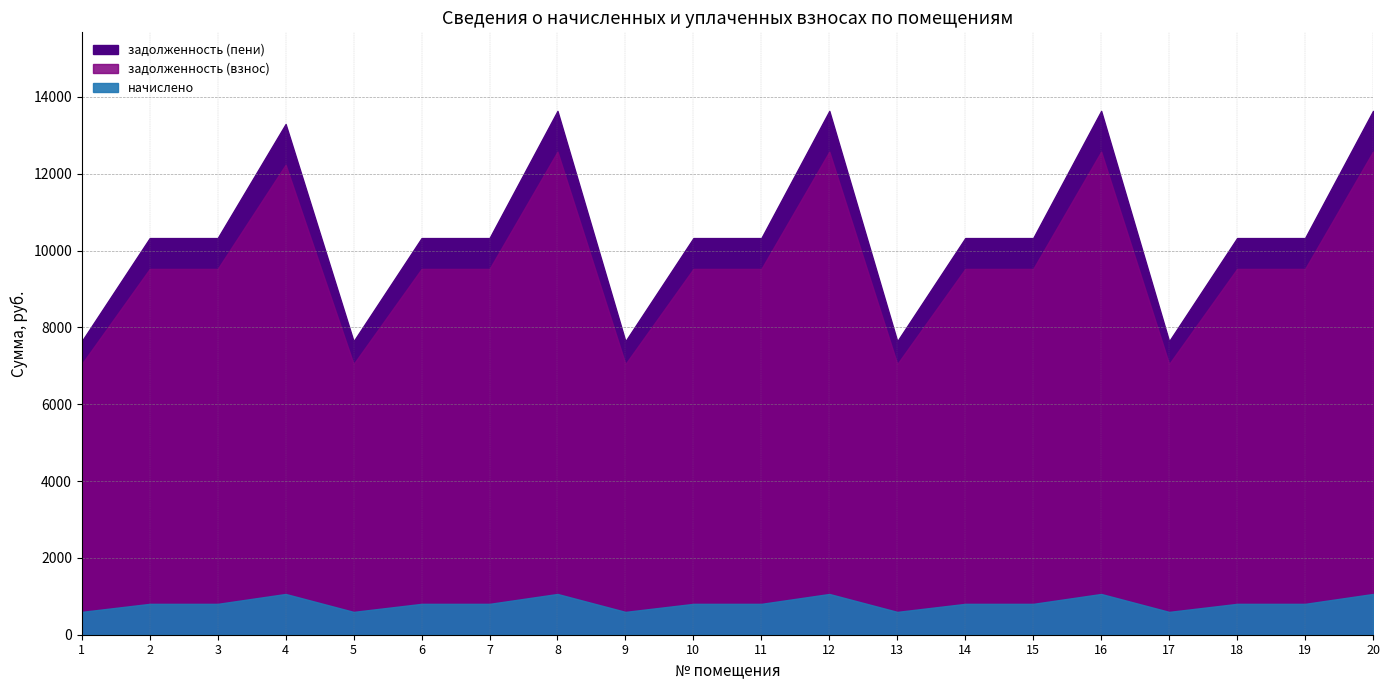

Reading right to left, transcribe all the data shown in this chart.

задолженность (взнос): 12576.0	9523.2	9523.2	7046.4	12576.0	9523.2	9523.2	7046.4	12576.0	9523.2	9523.2	7046.4	12576.0	9523.2	9523.2	7046.4	12235.4	9523.2	9523.2	7046.4
задолженность (пени): 13637.1	10326.7	10326.7	7640.9	13637.1	10326.7	10326.7	7640.9	13637.1	10326.7	10326.7	7640.9	13637.1	10326.7	10326.7	7640.9	13296.5	10326.7	10326.7	7640.9
начислено: 1061.1	803.5	803.5	594.5	1061.1	803.5	803.5	594.5	1061.1	803.5	803.5	594.5	1061.1	803.5	803.5	594.5	1061.1	803.5	803.5	594.5